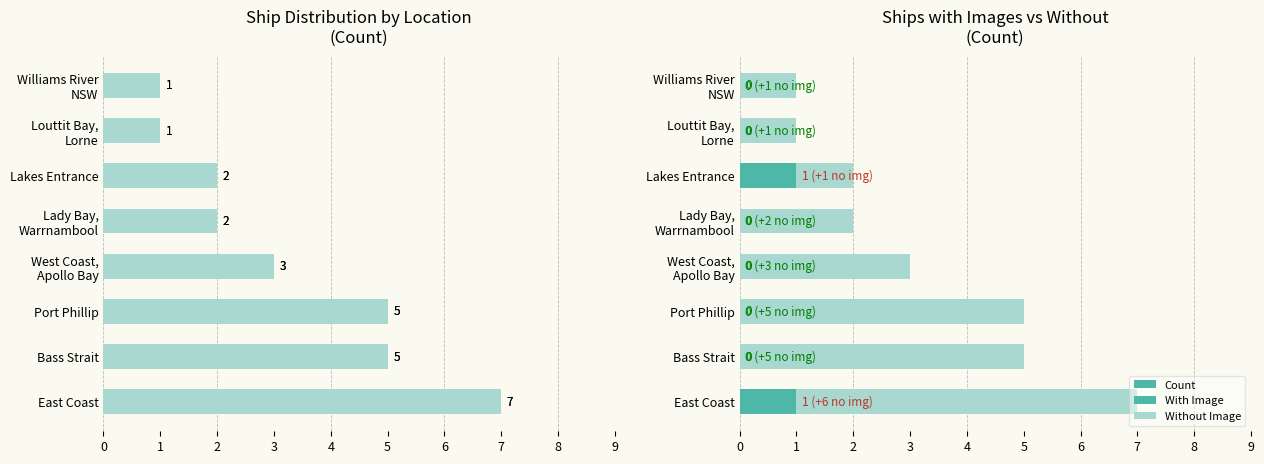

The value of Without Image at West Coast, Apollo Bay is 1. True or false?

False